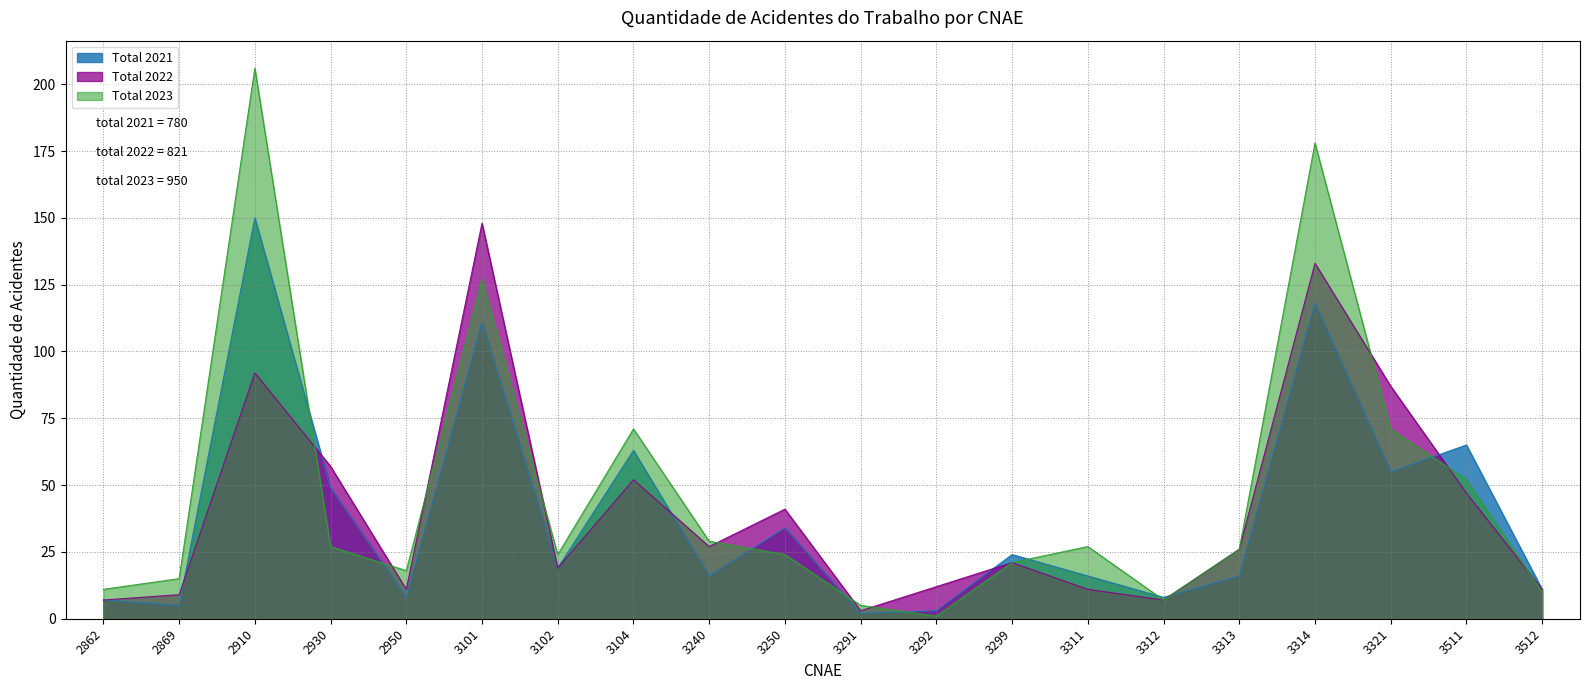

Reading left to right, transcribe all the data shown in this chart.

Total 2021: 2862=7	2869=5	2910=150	2930=49	2950=8	3101=111	3102=19	3104=63	3240=16	3250=34	3291=2	3292=3	3299=24	3311=16	3312=8	3313=16	3314=118	3321=55	3511=65	3512=11
Total 2022: 2862=7	2869=9	2910=92	2930=57	2950=11	3101=148	3102=19	3104=52	3240=27	3250=41	3291=3	3292=12	3299=21	3311=11	3312=7	3313=26	3314=133	3321=87	3511=47	3512=11
Total 2023: 2862=11	2869=15	2910=206	2930=27	2950=18	3101=127	3102=24	3104=71	3240=29	3250=24	3291=5	3292=1	3299=21	3311=27	3312=7	3313=26	3314=178	3321=71	3511=52	3512=10